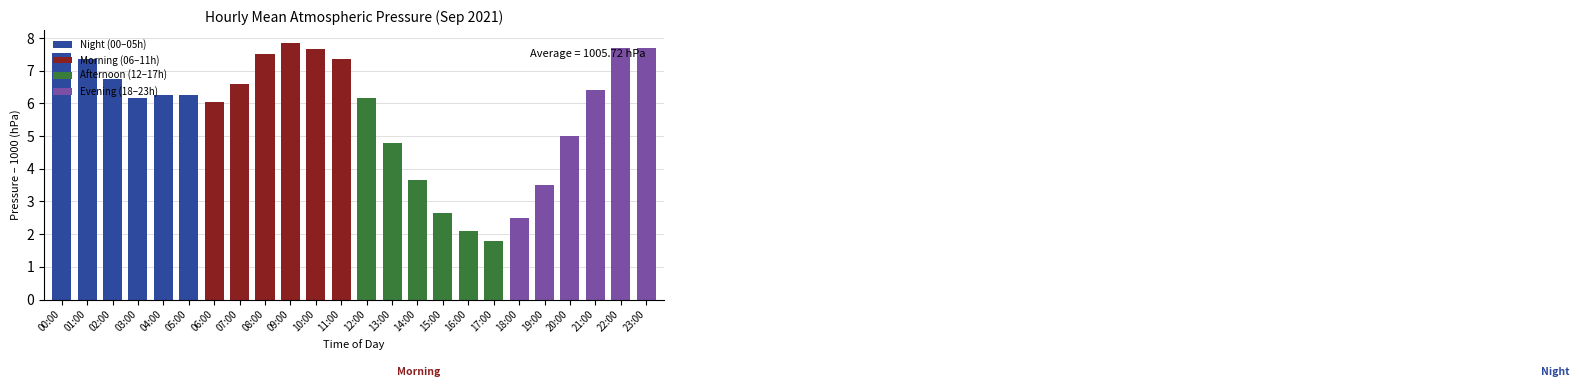

What is the minimum value for Evening (18–23h)?

2.5